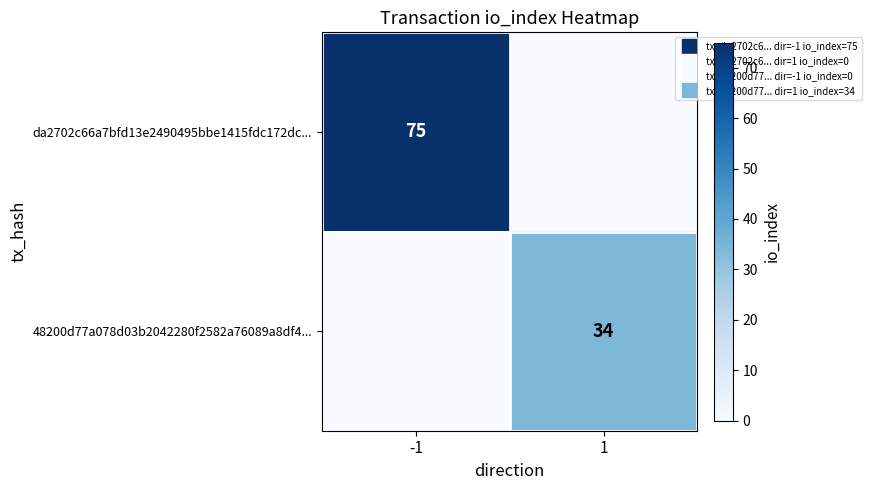

What is the spread (max minus min) of values at -1?

75